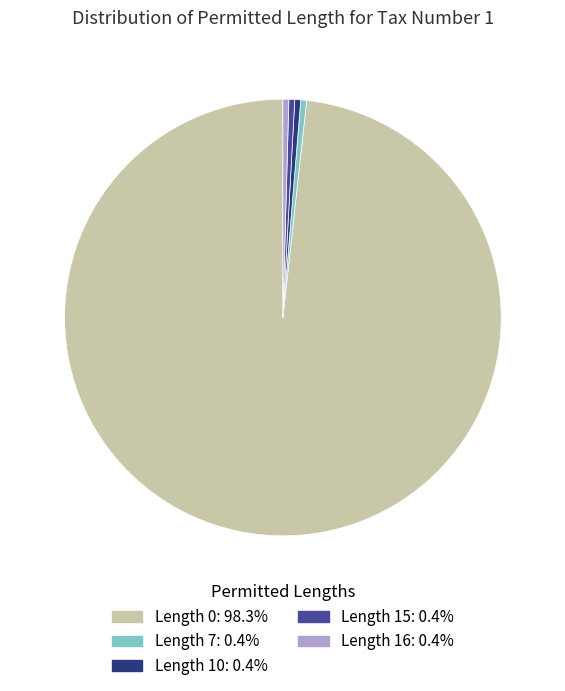

Is there any slice that represents more than half of the pie?

Yes